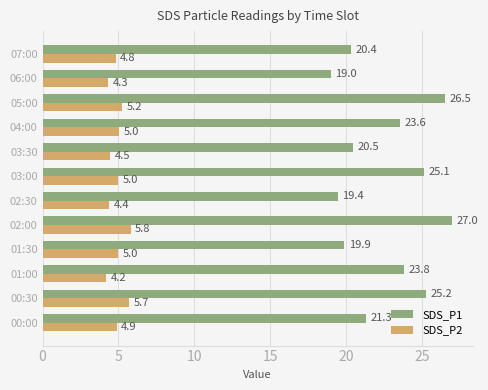

How many data points does each series have?

12